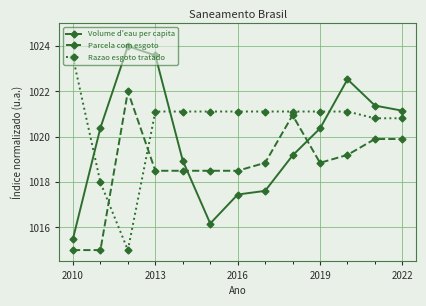

How many values in the Volume d'eau per capita series exceed 1020?

7